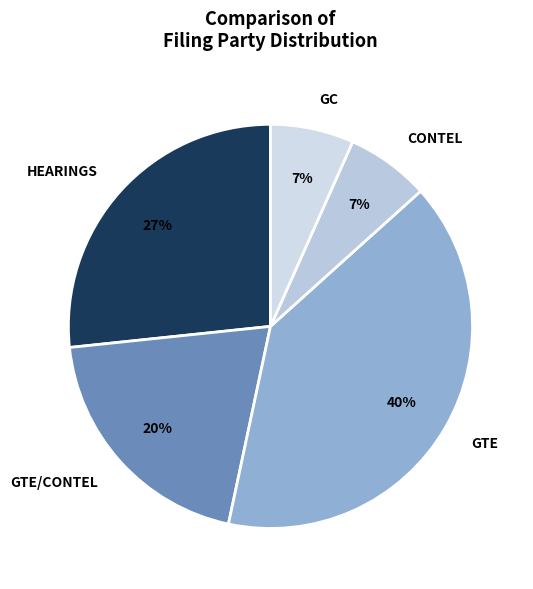

To the nearest percent, what is the average slice percentage?

20%